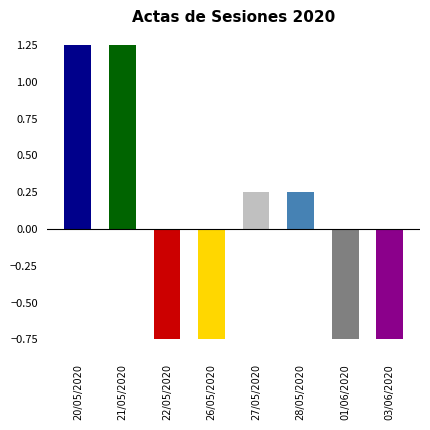

What is the label of the 1st bar from the left?

20/05/2020